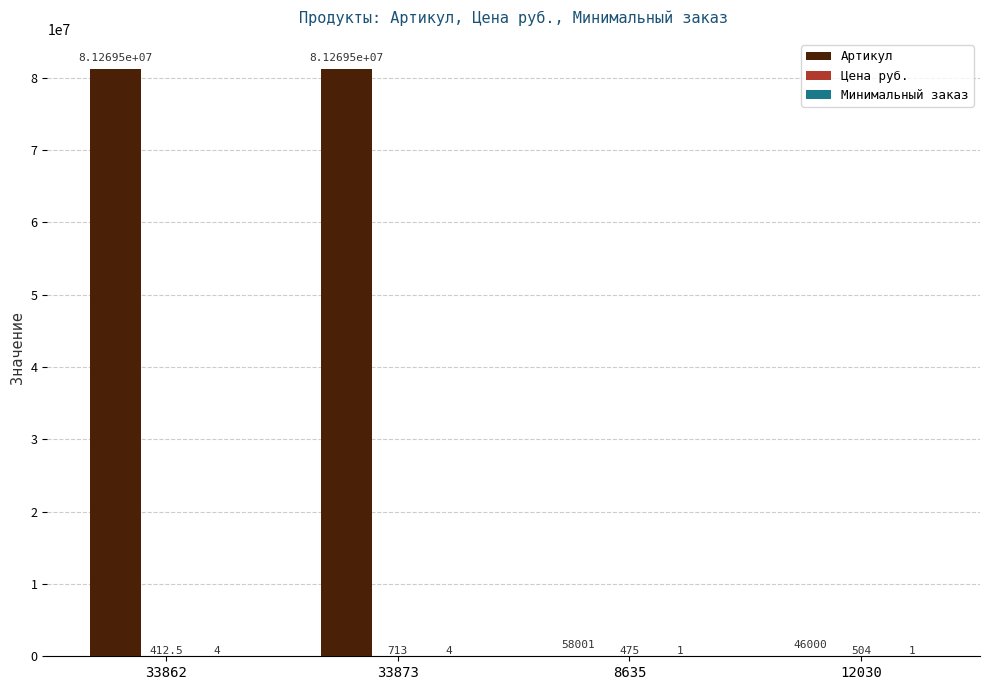

Which label corresponds to the largest value in the chart?

33873